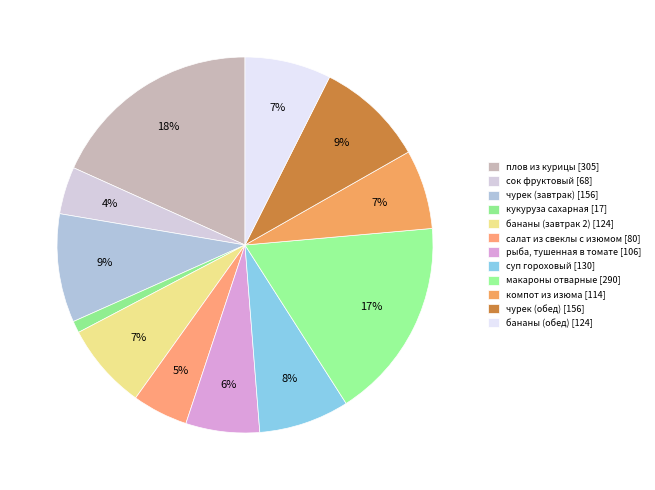

To the nearest percent, what is the combined percentage of салат из свеклы с изюмом and чурек (завтрак)?

14%